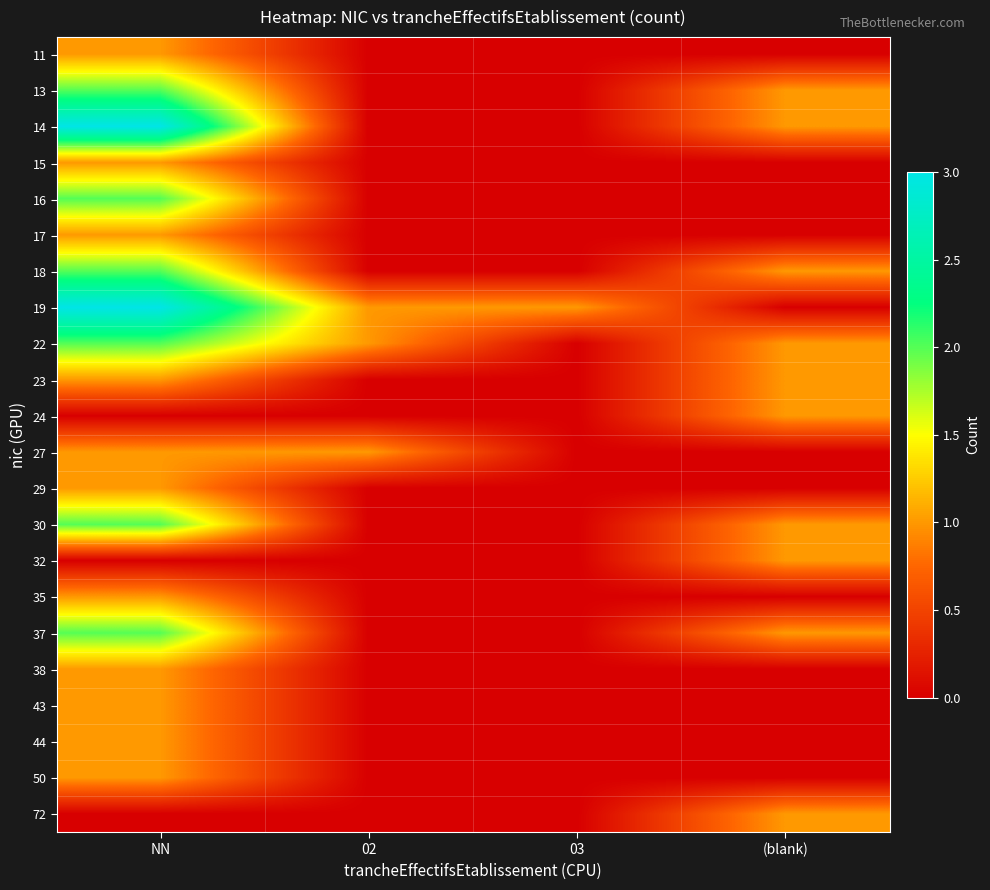

What is the total value across all series at 02?

3